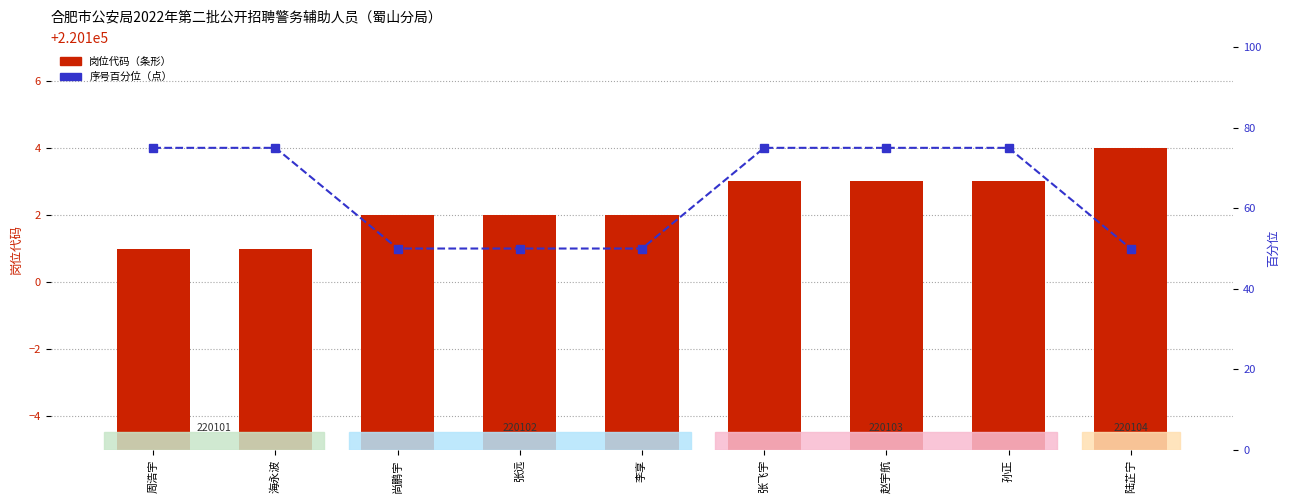

At which label does 序号百分位 reach its minimum?

尚鹏宇